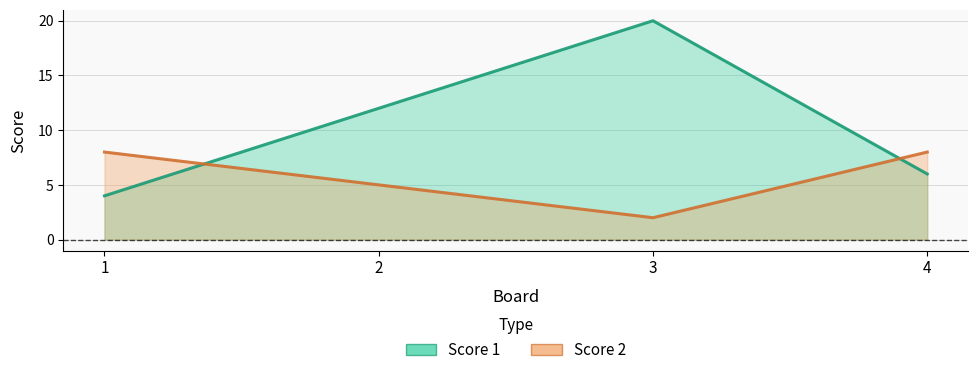

Which category has the highest value in the Score 1 series?

3